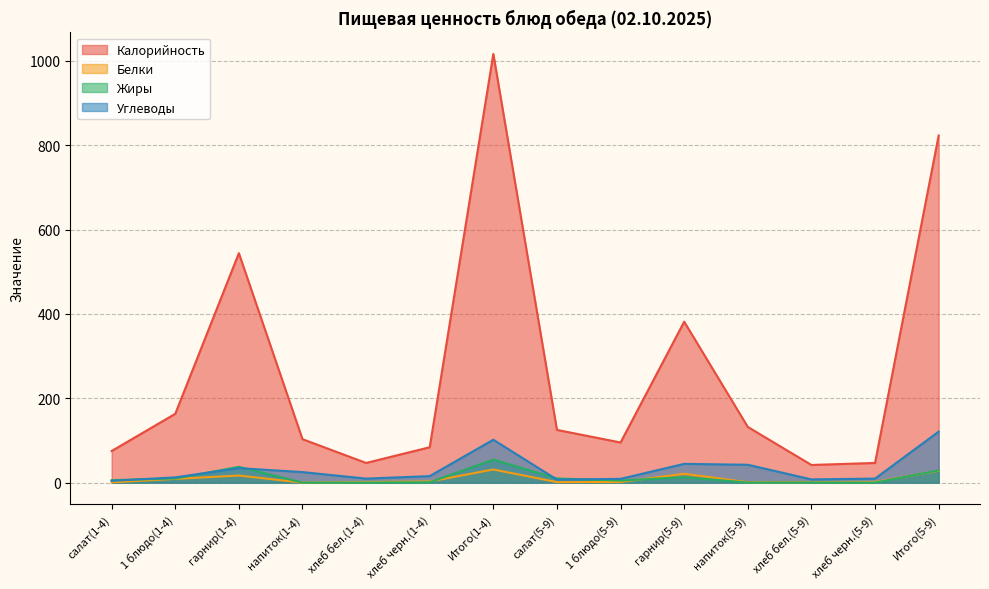

At how many categories does at least one series exceed 860?

1